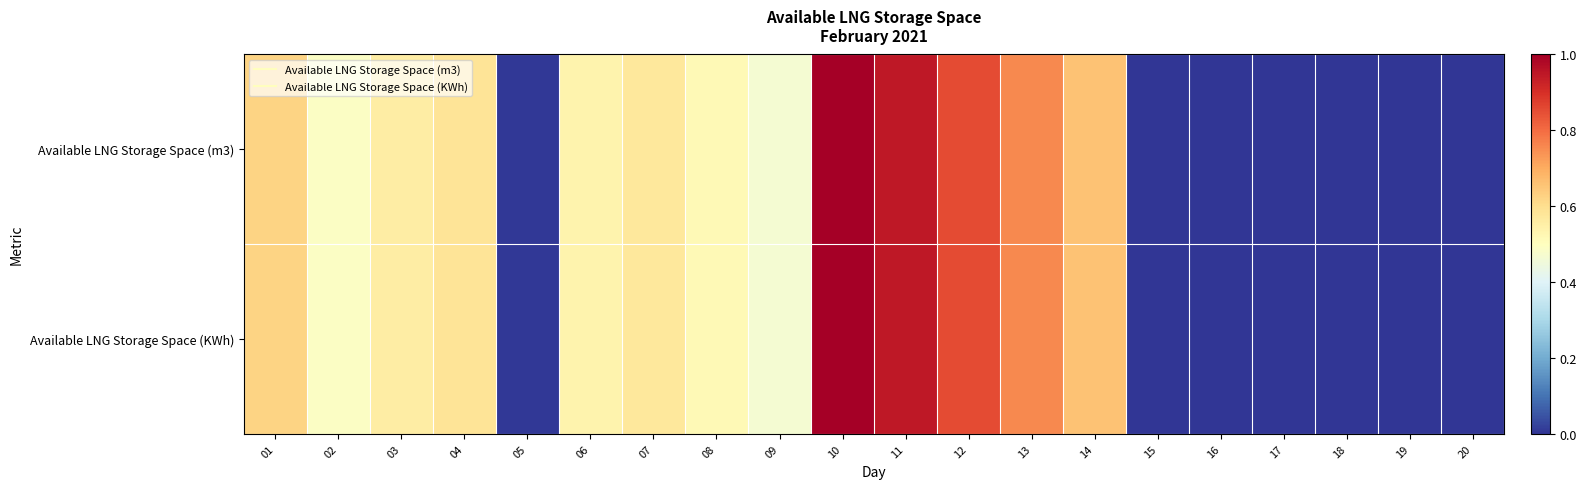

At 16, list the series in order from smallest to largest.

Available LNG Storage Space (m3), Available LNG Storage Space (KWh)